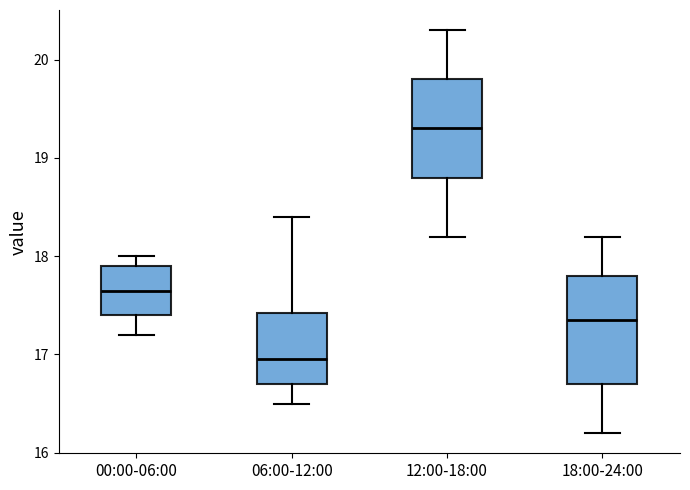

Which box is the tallest, from its lower edge to its upper edge?

18:00-24:00